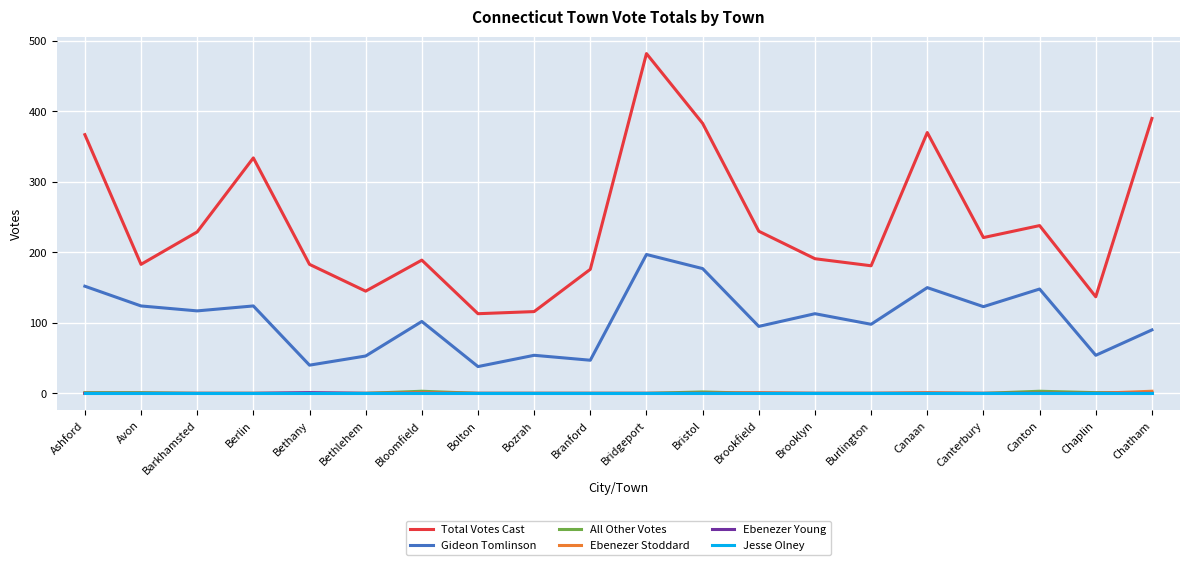

The Total Votes Cast series shows 370 at Canaan. True or false?

True